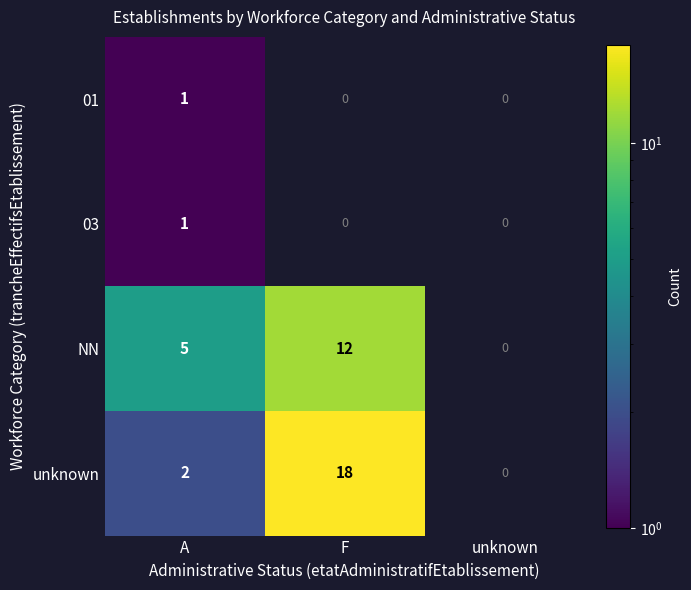

The 03 series shows 1 at A. True or false?

True